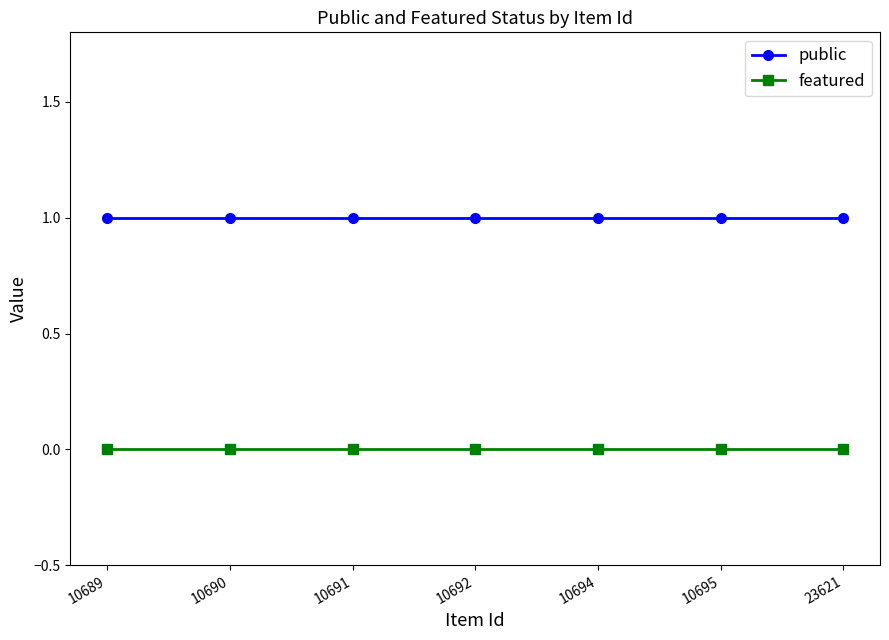

At 10695, list the series in order from largest to smallest.

public, featured